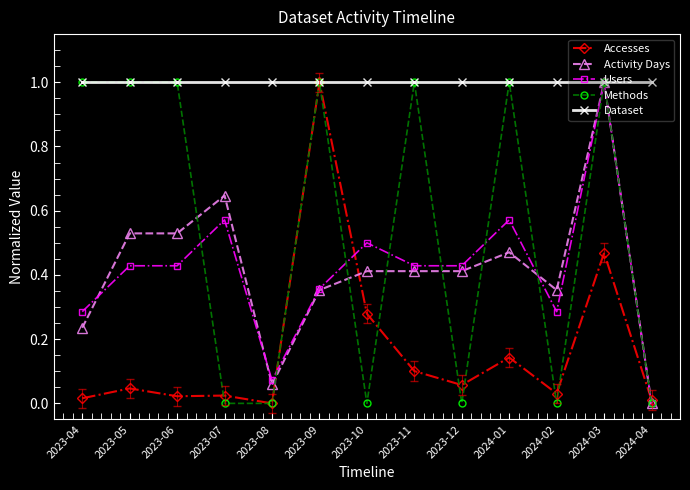

True or false: Dataset has a value of 1.3 at 2023-11.

False